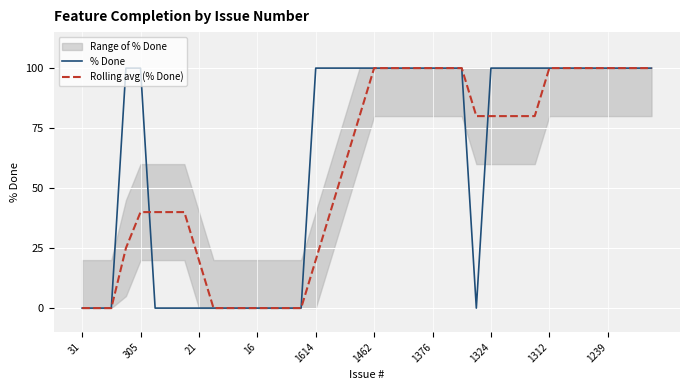

What is the label of the 7th point from the left?

1376